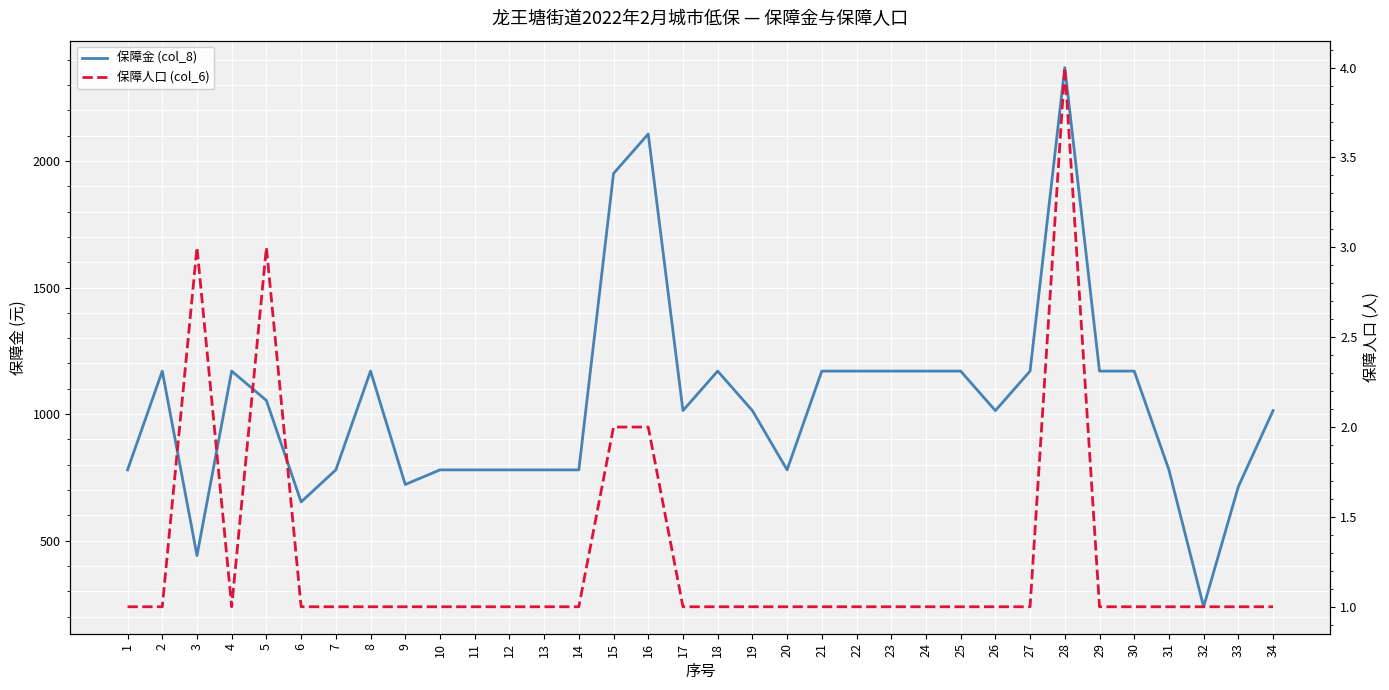

Reading left to right, transcribe all the data shown in this chart.

保障金 (col_8): 1=780.0	2=1170.0	3=442.0	4=1170.0	5=1054.0	6=653.5	7=780.0	8=1170.0	9=722.3	10=780.0	11=780.0	12=780.0	13=780.0	14=780.0	15=1950.0	16=2106.0	17=1014.0	18=1170.0	19=1014.0	20=780.0	21=1170.0	22=1170.0	23=1170.0	24=1170.0	25=1170.0	26=1014.0	27=1170.0	28=2368.0	29=1170.0	30=1170.0	31=780.0	32=239.7	33=714.0	34=1014.0
保障人口 (col_6): 1=1.0	2=1.0	3=3.0	4=1.0	5=3.0	6=1.0	7=1.0	8=1.0	9=1.0	10=1.0	11=1.0	12=1.0	13=1.0	14=1.0	15=2.0	16=2.0	17=1.0	18=1.0	19=1.0	20=1.0	21=1.0	22=1.0	23=1.0	24=1.0	25=1.0	26=1.0	27=1.0	28=4.0	29=1.0	30=1.0	31=1.0	32=1.0	33=1.0	34=1.0